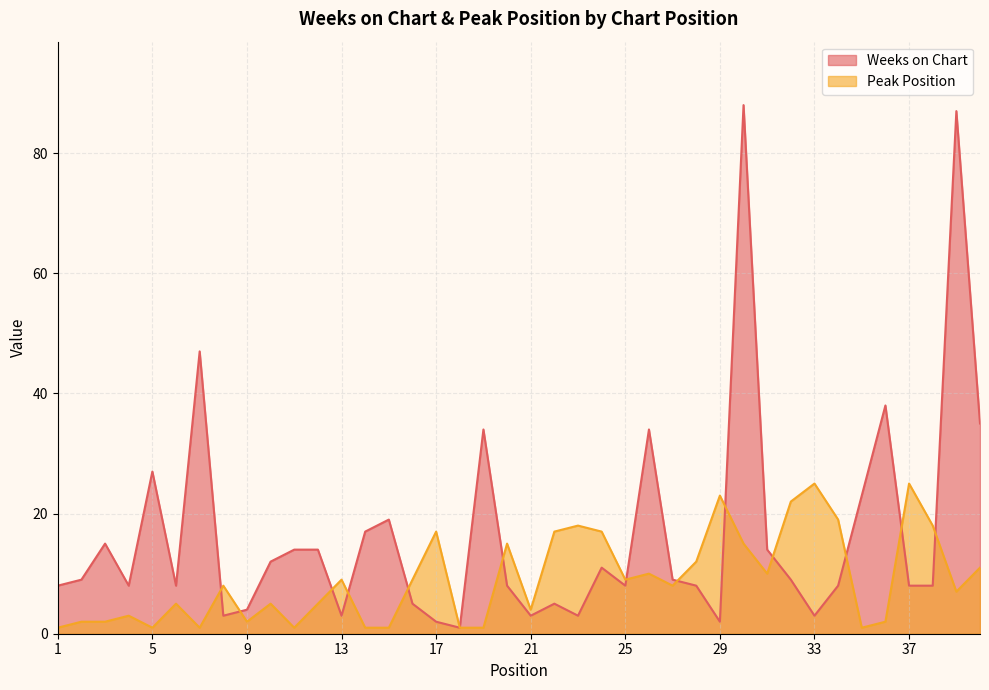

How many distinct data groups are displayed?

2